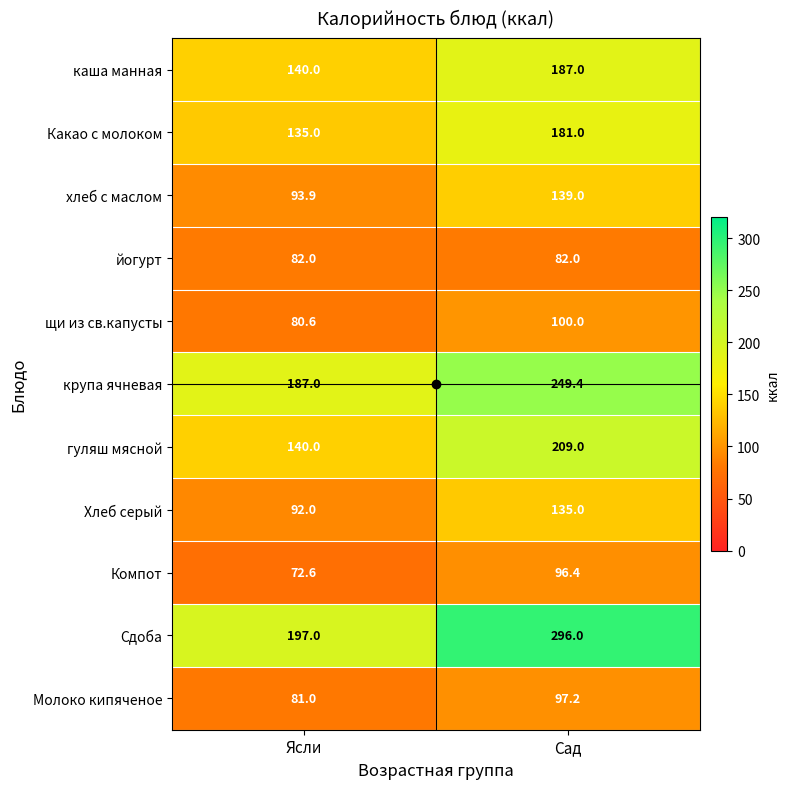

List the labels in order of Какао с молоком value, smallest first.

Ясли, Сад